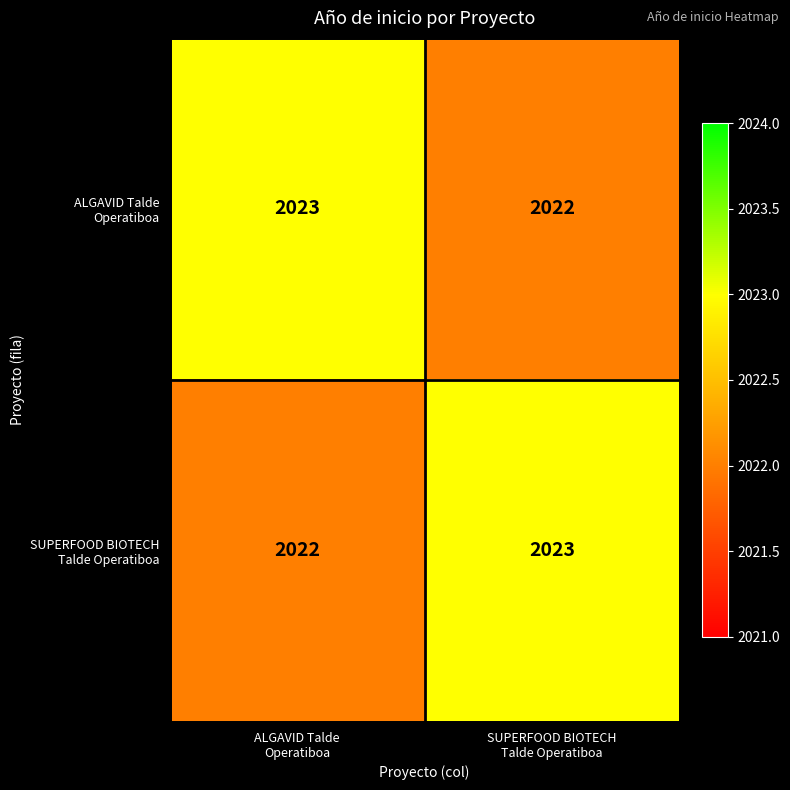

What is the maximum value shown in the chart?

2023